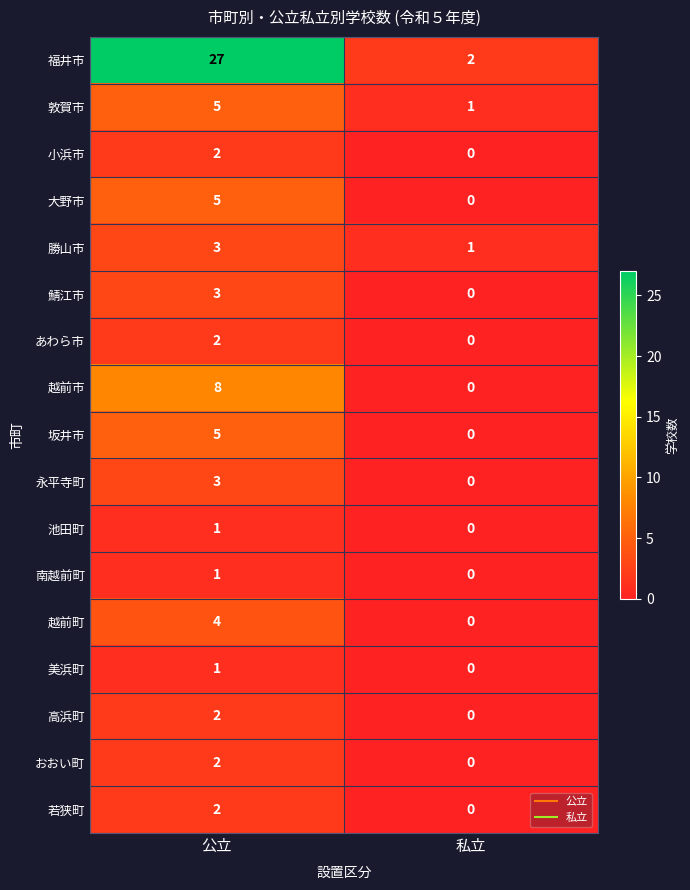

What is the difference between the maximum and minimum values in the 鯖江市 series?

3